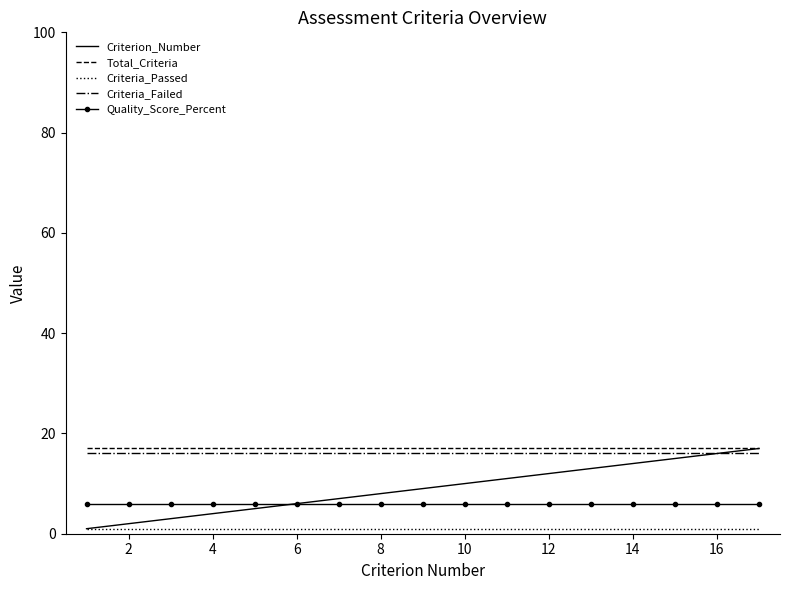

What are all the series names shown in the legend?

Criterion_Number, Total_Criteria, Criteria_Passed, Criteria_Failed, Quality_Score_Percent